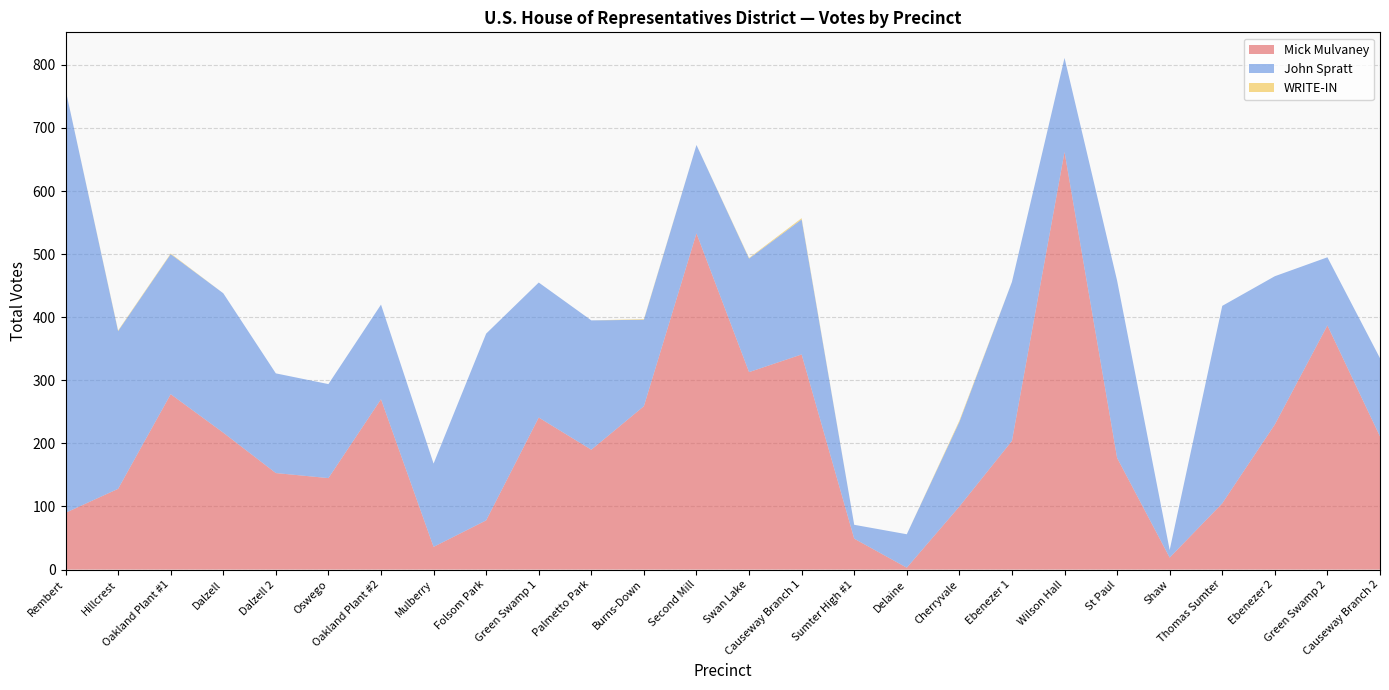

Reading left to right, extract all data points from this chart.

Mick Mulvaney: 90	128	278	217	153	145	270	36	78	241	190	259	533	313	341	49	3	100	204	662	177	19	105	230	387	211
John Spratt: 671	250	222	221	158	149	150	132	296	214	205	137	140	180	214	22	53	134	252	149	281	12	313	235	108	124
WRITE-IN: 0	1	1	0	0	0	0	0	0	0	0	1	0	1	2	0	0	2	0	0	0	0	0	0	0	0